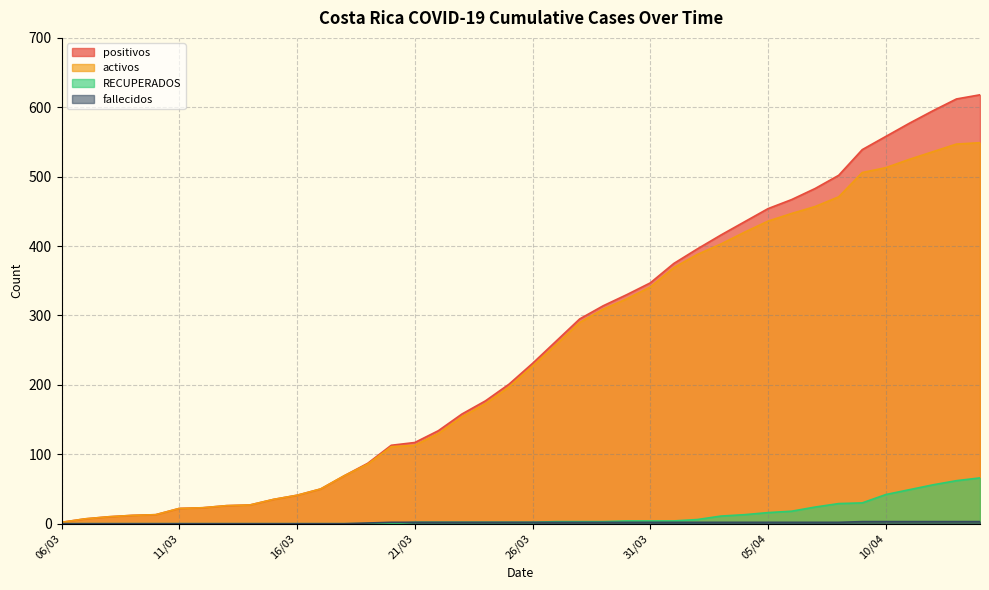

How many lines are shown in the chart?

4